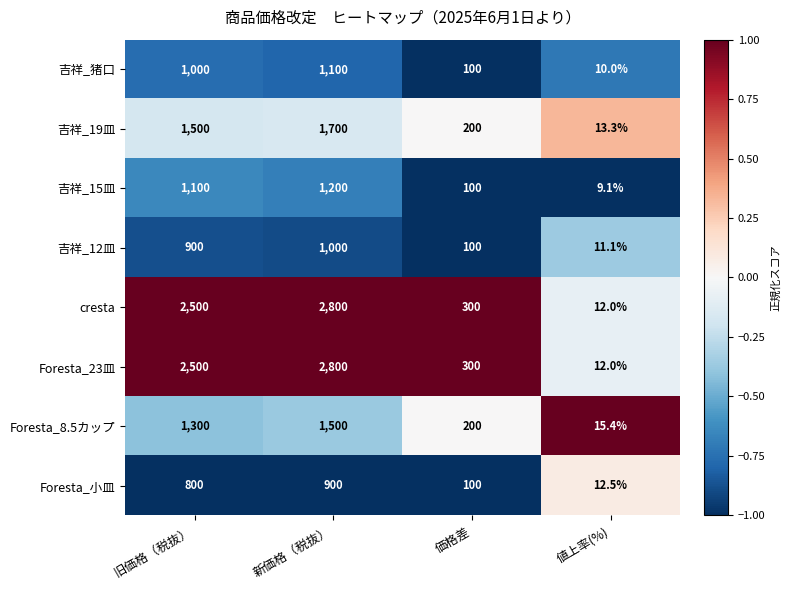

What is the greatest value displayed?

2800.0